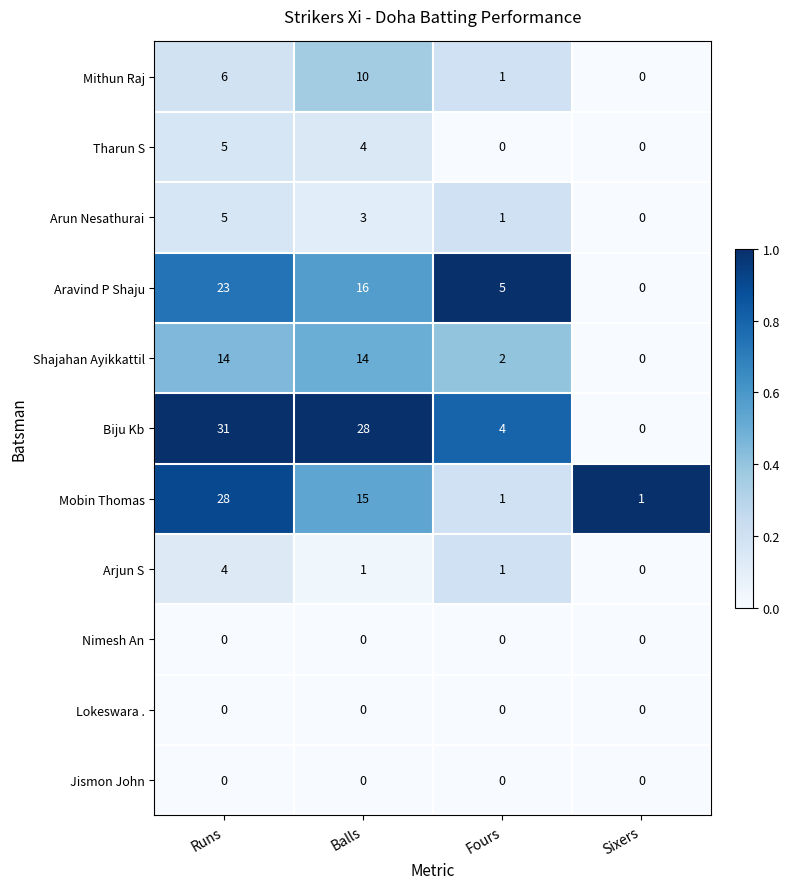

How many distinct data groups are displayed?

11